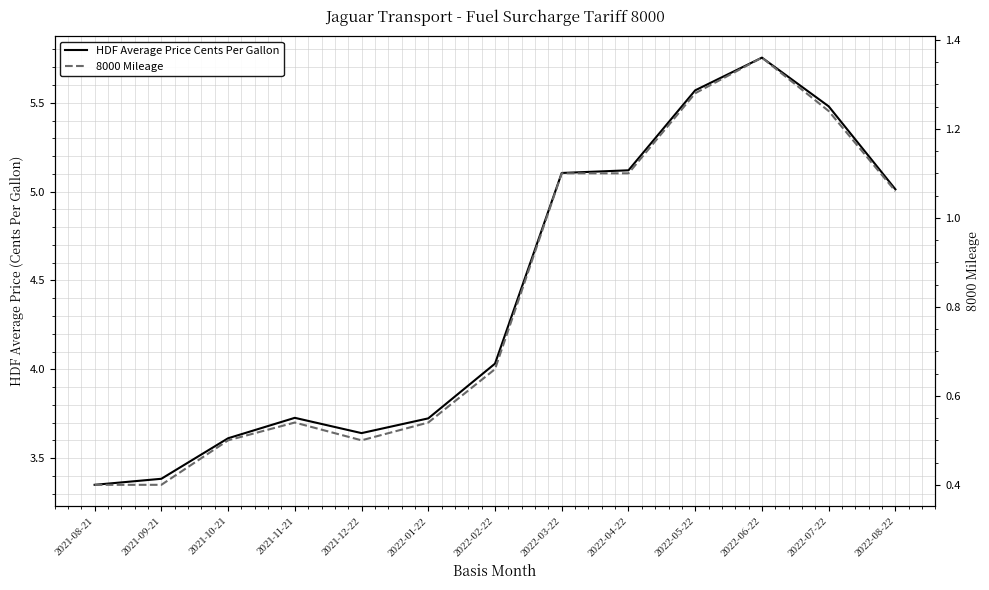

The value of 8000 Mileage at 2021-11-21 is 0.5. True or false?

True